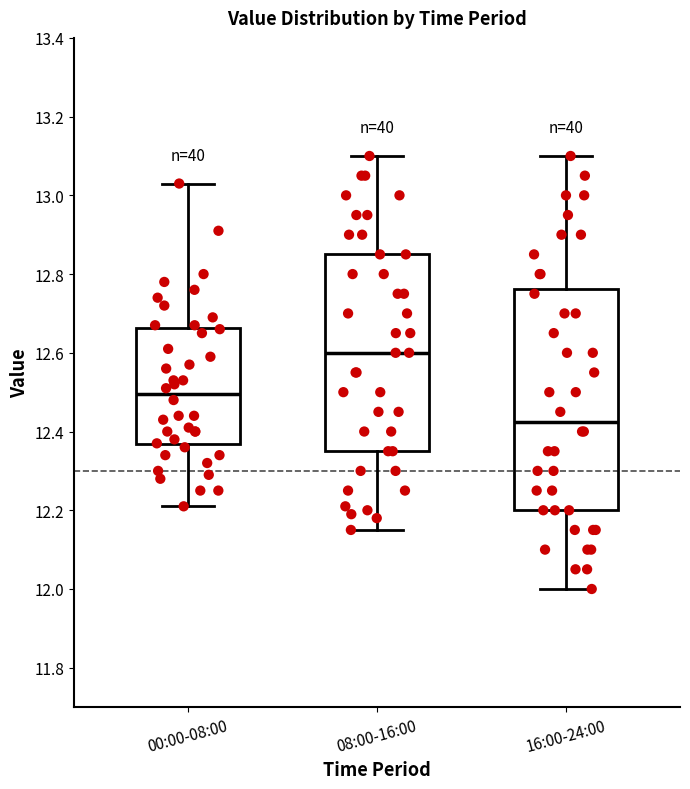

Which box has the lowest median line?

16:00-24:00